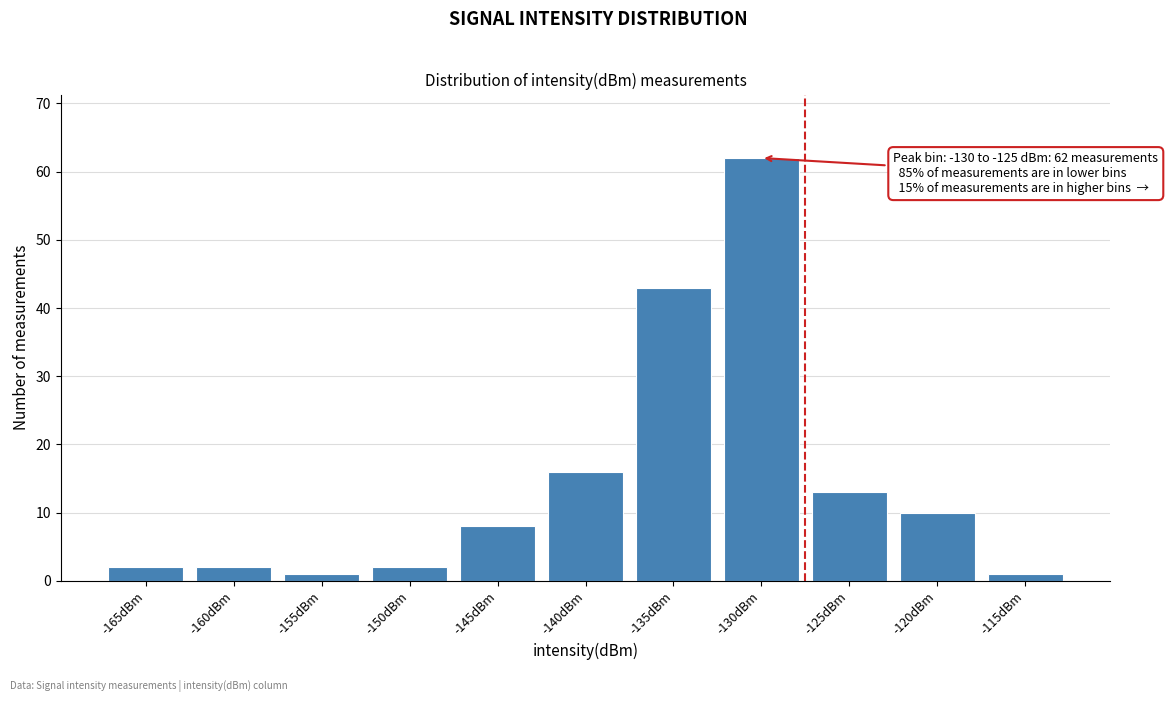

Reading left to right, transcribe all the data shown in this chart.

2	2	1	2	8	16	43	62	13	10	1